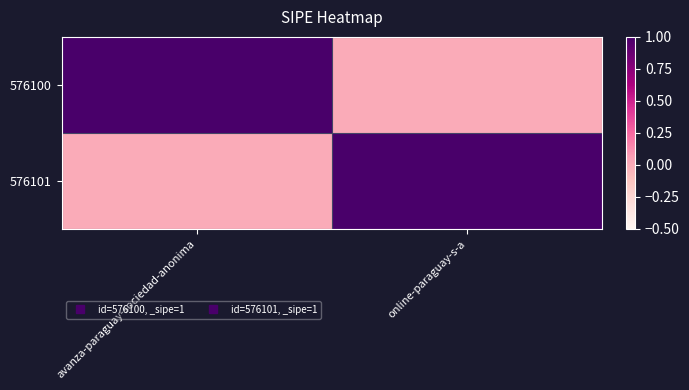

Reading left to right, transcribe all the data shown in this chart.

576100: avanza-paraguay-sociedad-anonima=1	online-paraguay-s-a=0
576101: avanza-paraguay-sociedad-anonima=0	online-paraguay-s-a=1